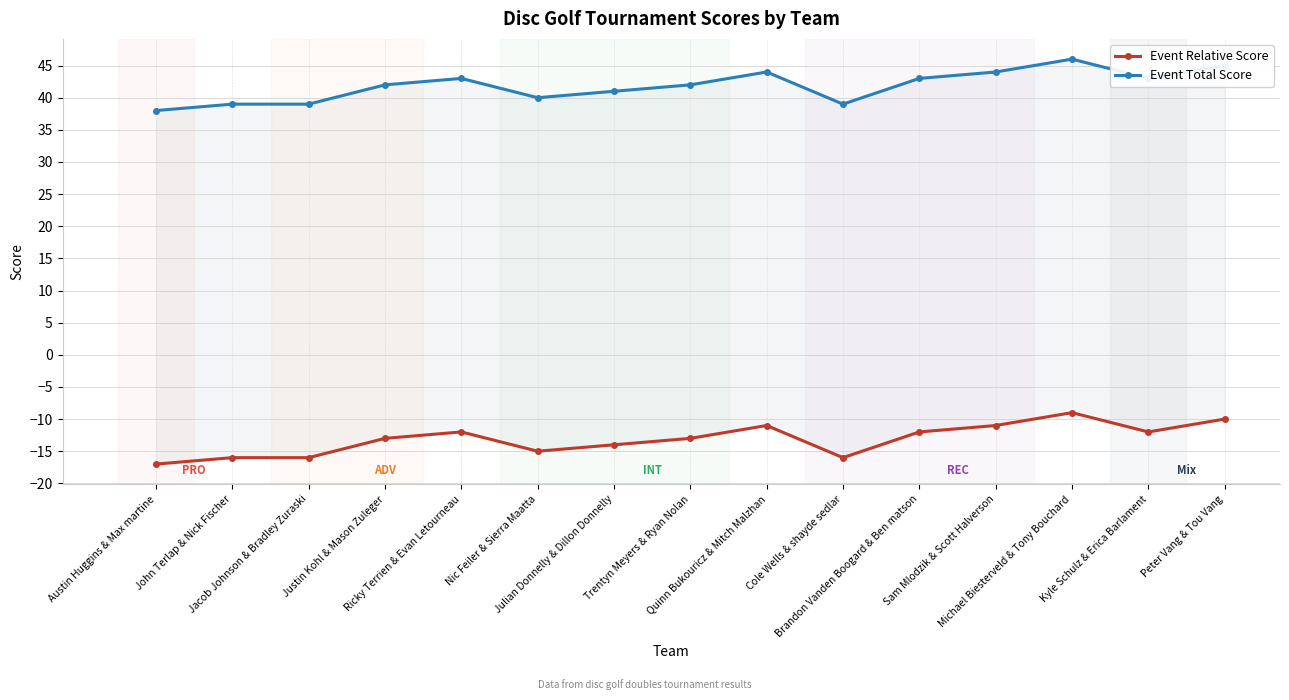

What is the average value of the Event Total Score series?

42